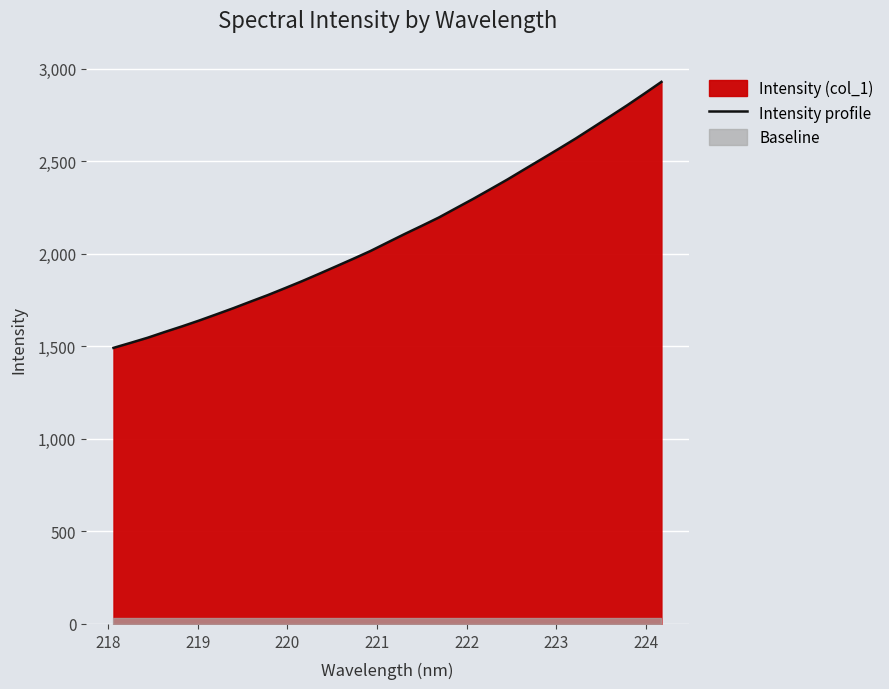

What is the minimum value shown in the chart?

1491.5